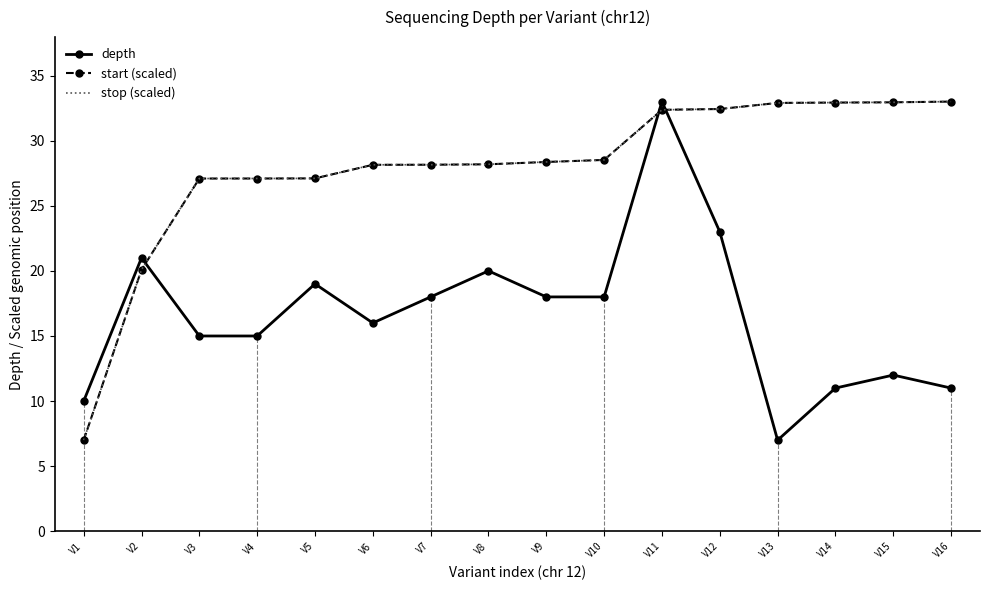

What is the sum of the start (scaled) values at V1 and V3?

34.1